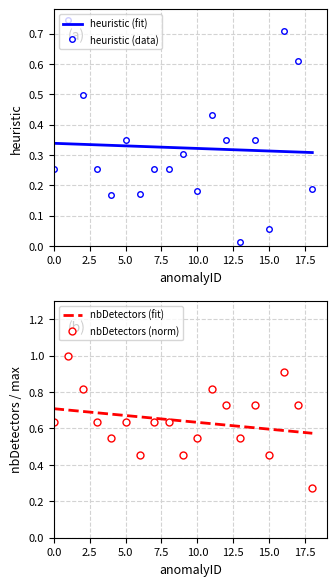

How many interior local peaks does the distance series have?

5